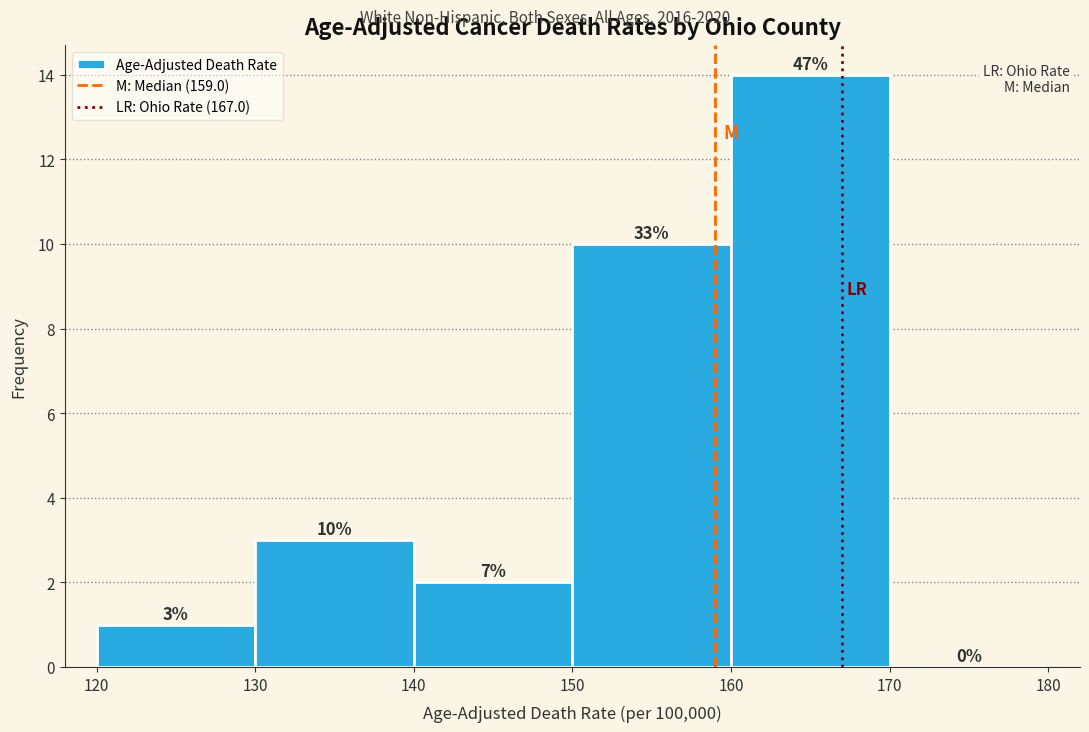

Which range on the x-axis has the tallest bar?

160 to 170